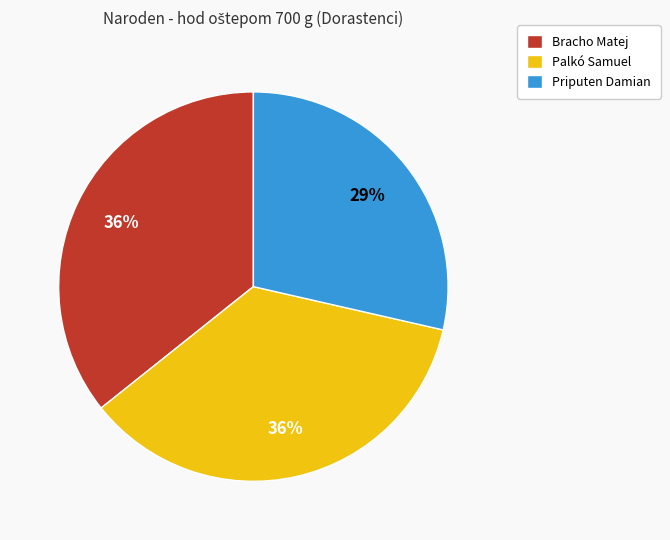

The Priputen Damian slice represents 29% of the pie. True or false?

True